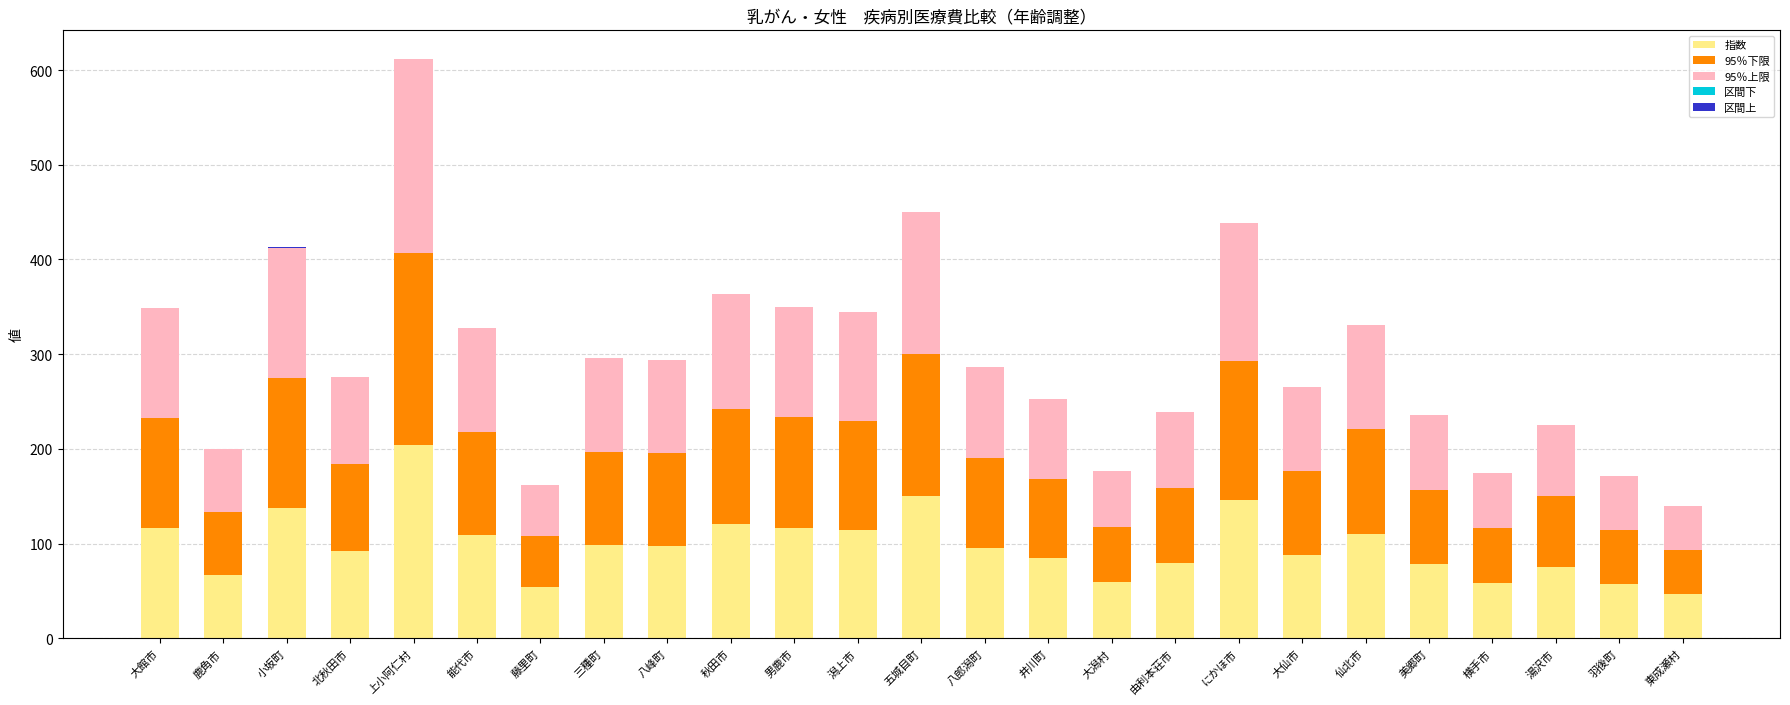

At which label does 指数 reach its peak?

上小阿仁村